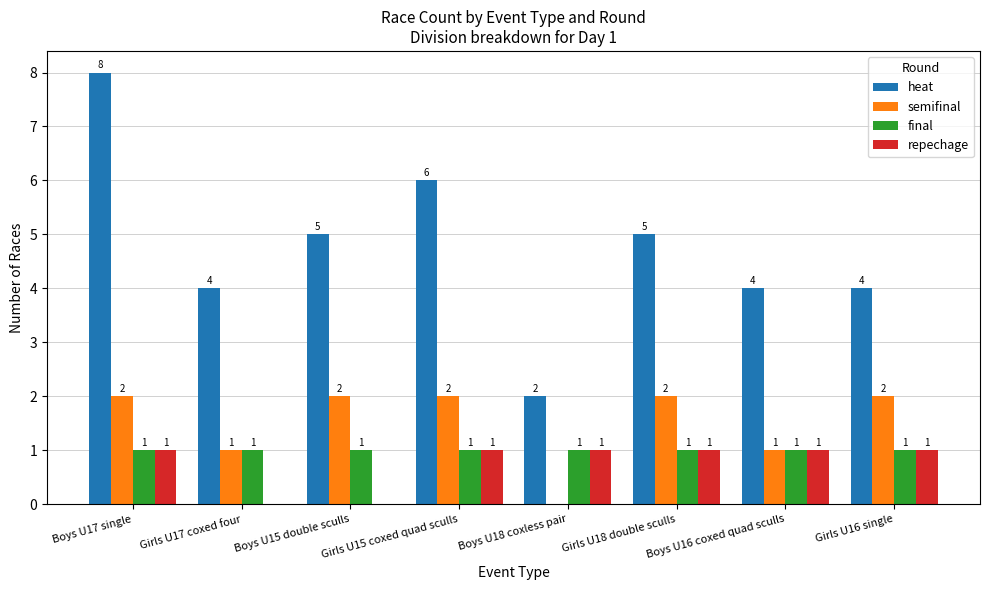

What is the total value across all series at Boys U18 coxless pair?

4